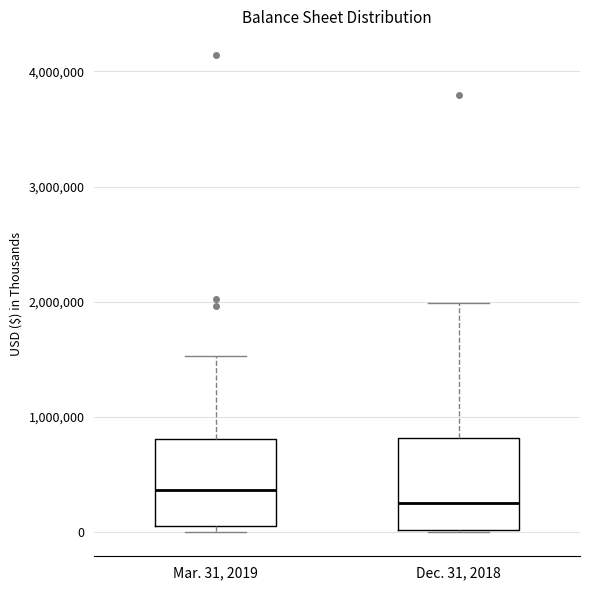

Where does the upper whisker of the box for Dec. 31, 2018 end on the y-axis? The values are not printed on the chart, so give them approximately, as read against the axis.

2000000